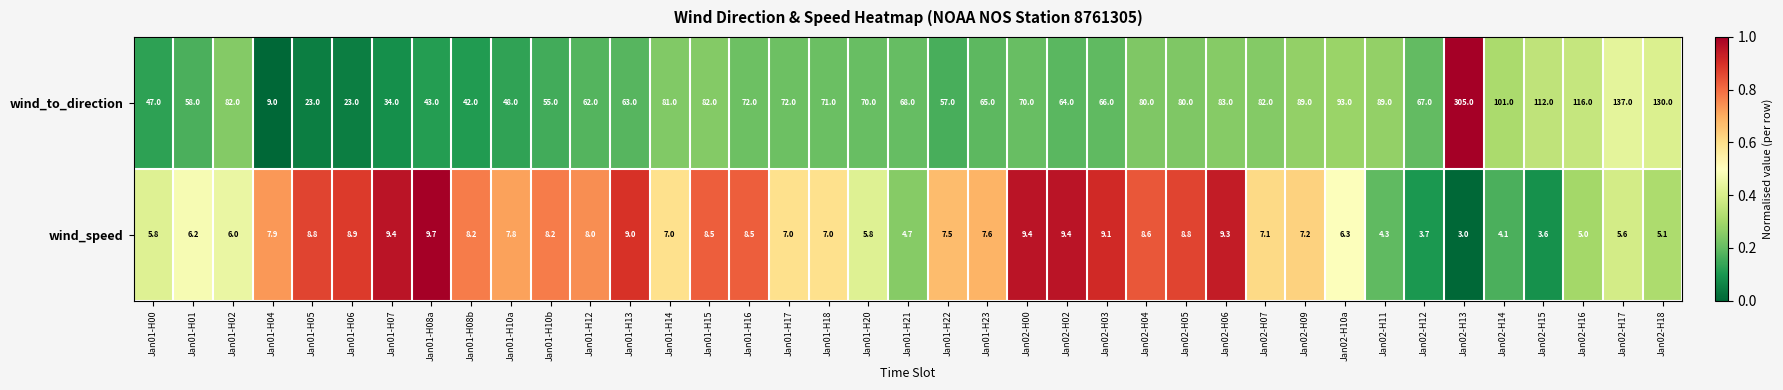

Is it true that wind_speed equals 7.6 at Jan01-H23?

True